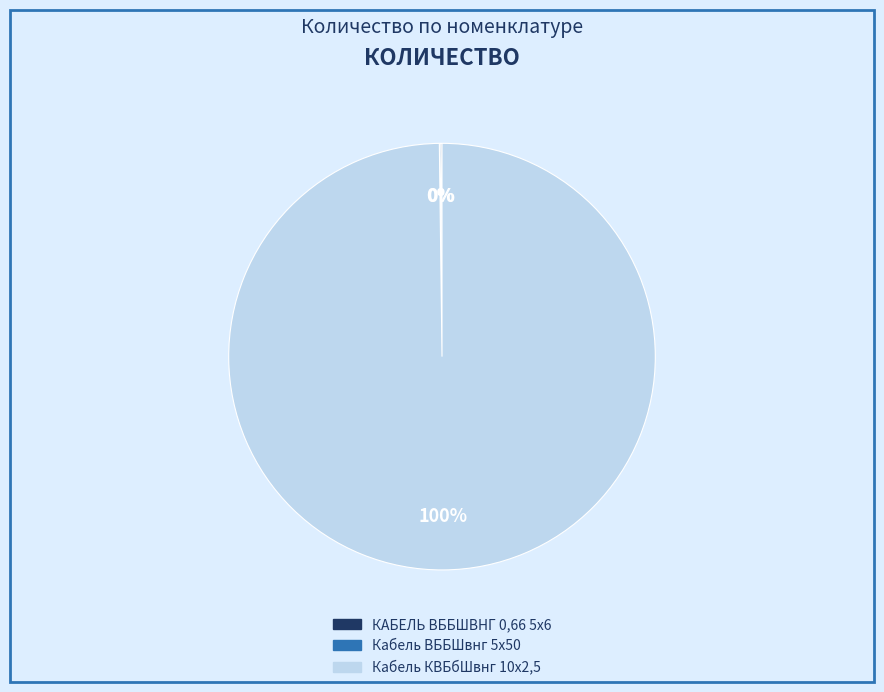

Which category has the biggest portion of the pie?

Кабель КВБбШвнг 10х2,5